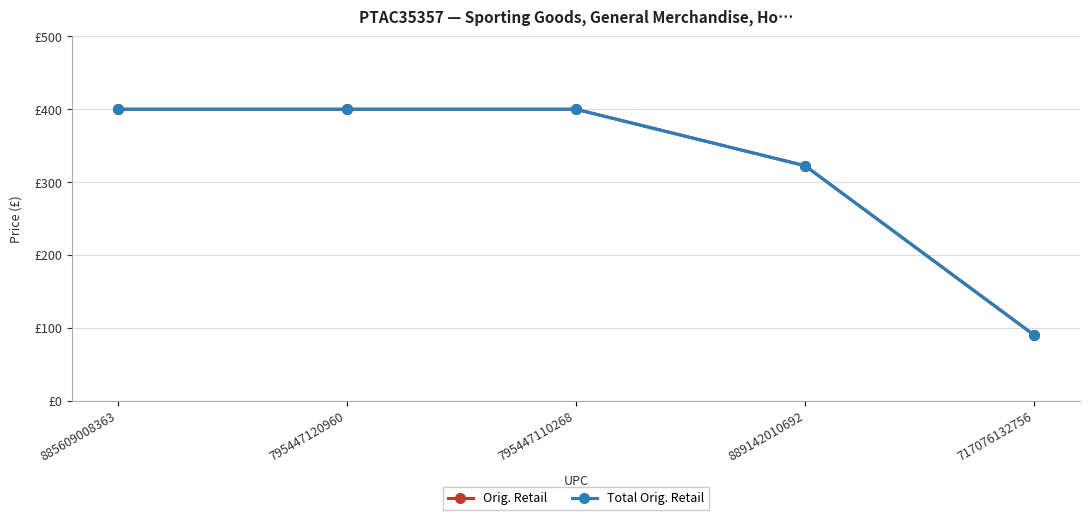

Is the value of Total Orig. Retail at 717076132756 greater than the value of Orig. Retail at 795447120960?

No